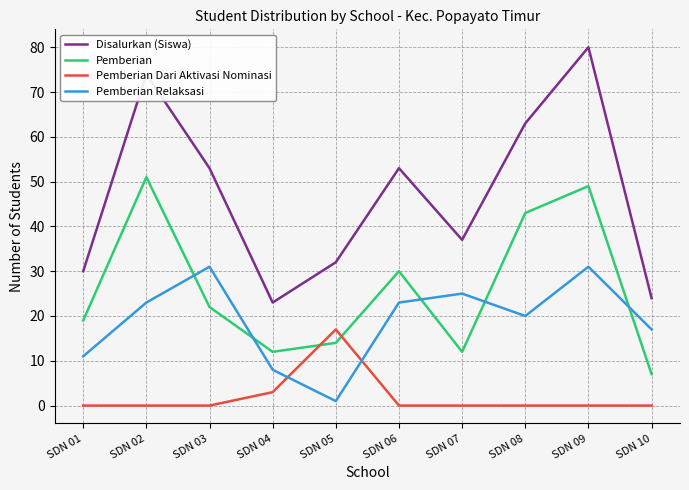

What is the spread (max minus min) of values at SDN 06?

53